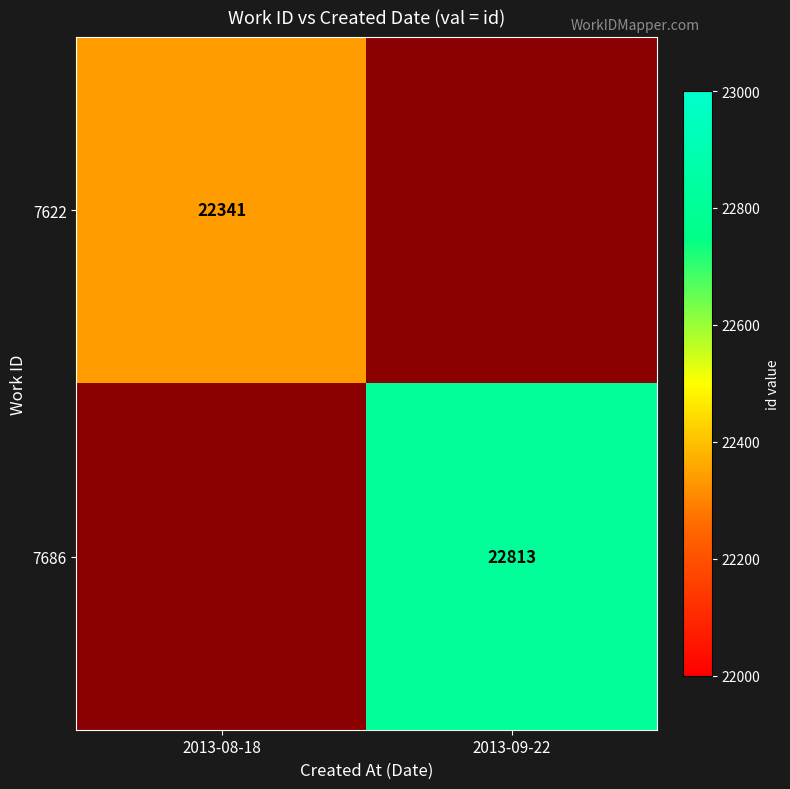

Is the value of 7622 at 2013-08-18 greater than the value of 7686 at 2013-09-22?

No